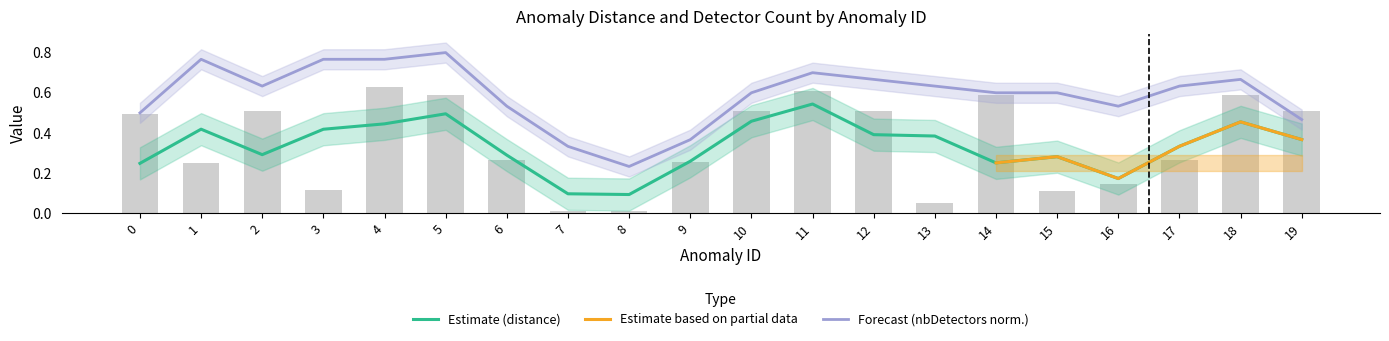

Reading right to left, extract all data points from this chart.

19=0.5	18=0.6	17=0.3	16=0.1	15=0.1	14=0.6	13=0.1	12=0.5	11=0.6	10=0.5	9=0.3	8=0.0	7=0.0	6=0.3	5=0.6	4=0.6	3=0.1	2=0.5	1=0.3	0=0.5